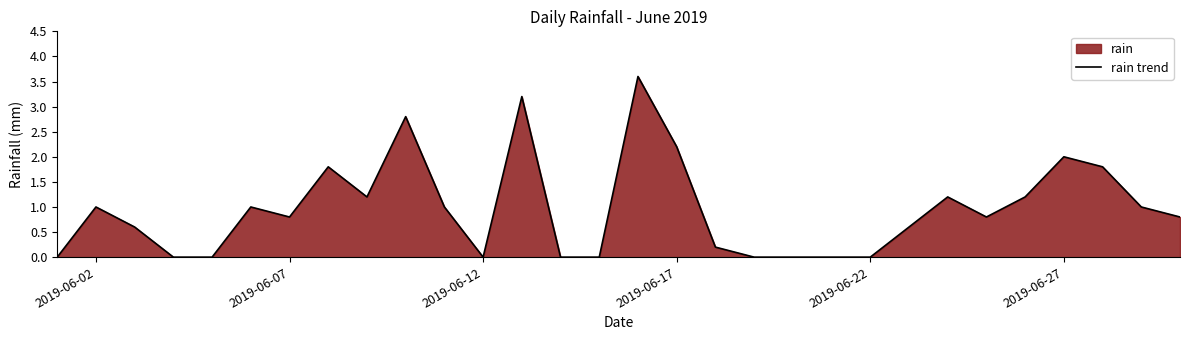

Reading left to right, transcribe all the data shown in this chart.

0.0	1.0	0.6	0.0	0.0	1.0	0.8	1.8	1.2	2.8	1.0	0.0	3.2	0.0	0.0	3.6	2.2	0.2	0.0	0.0	0.0	0.0	0.6	1.2	0.8	1.2	2.0	1.8	1.0	0.8